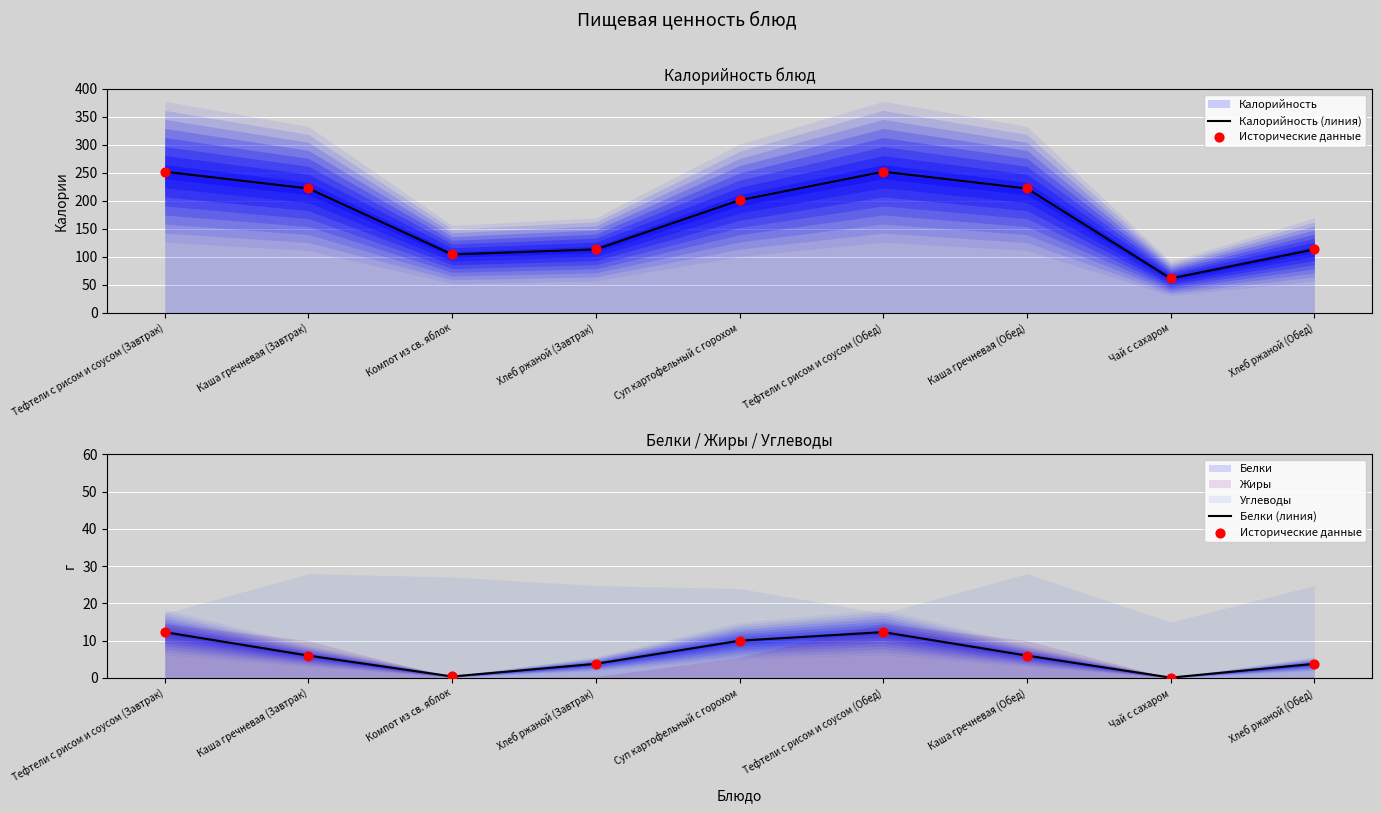

Which series reaches the minimum Y coordinate?

Исторические данные